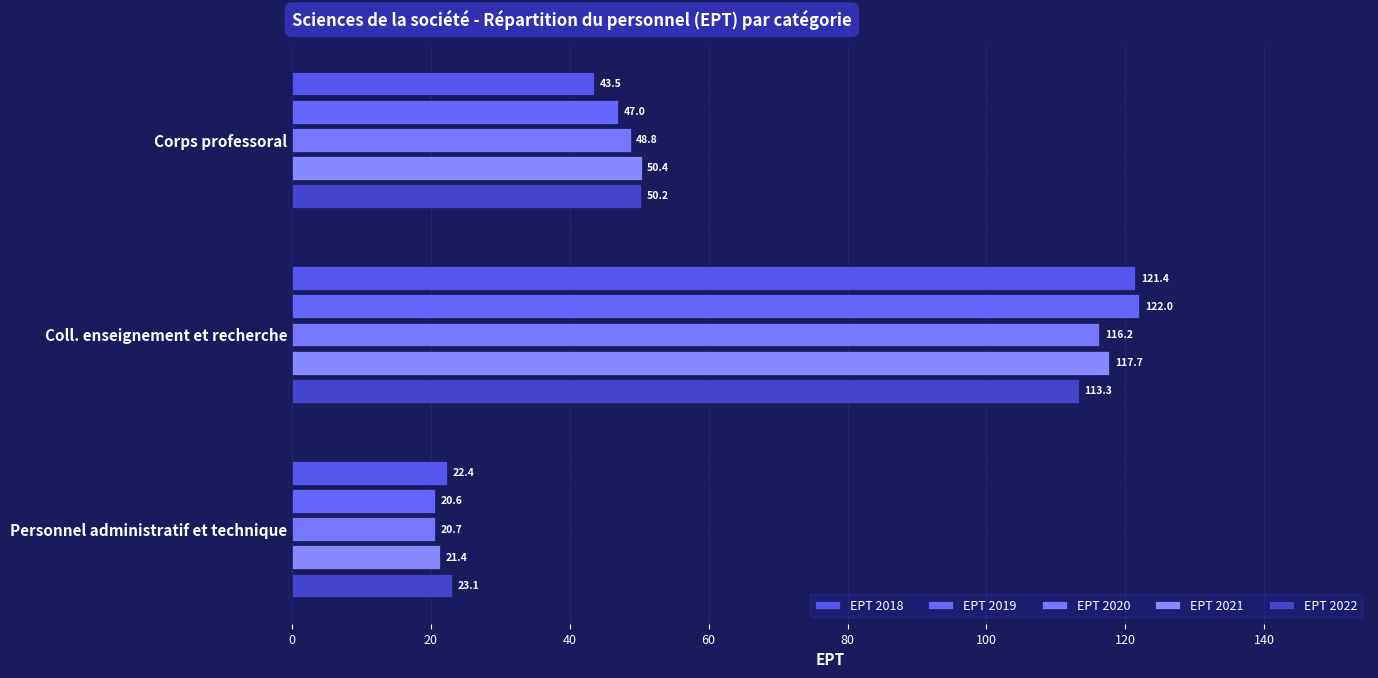

How many categories are shown in the chart?

3